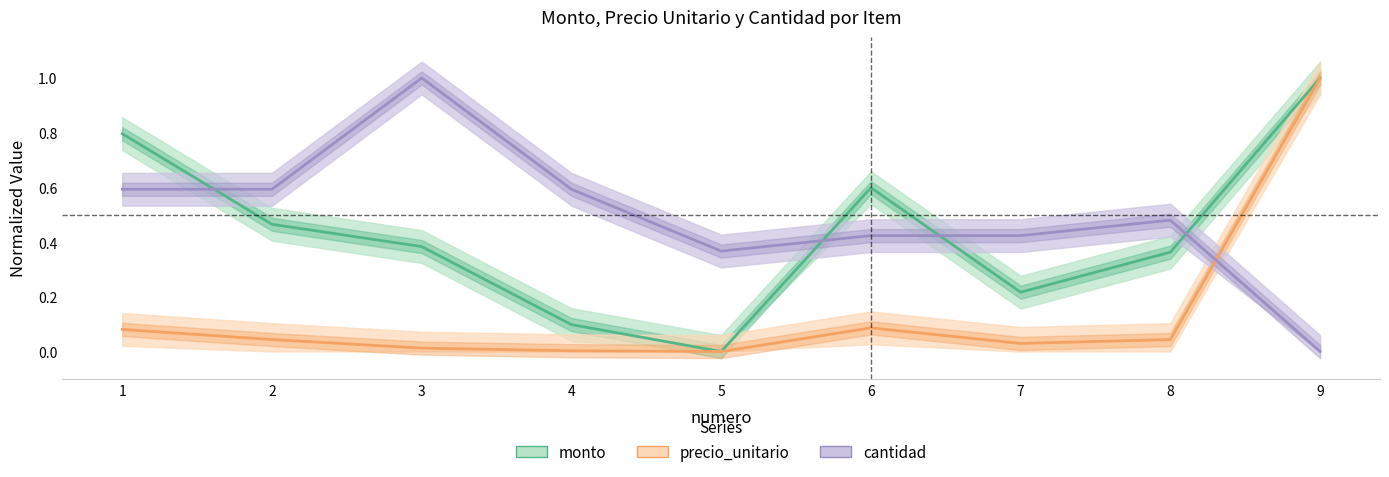

The value of monto at 5 is 0.4. True or false?

False